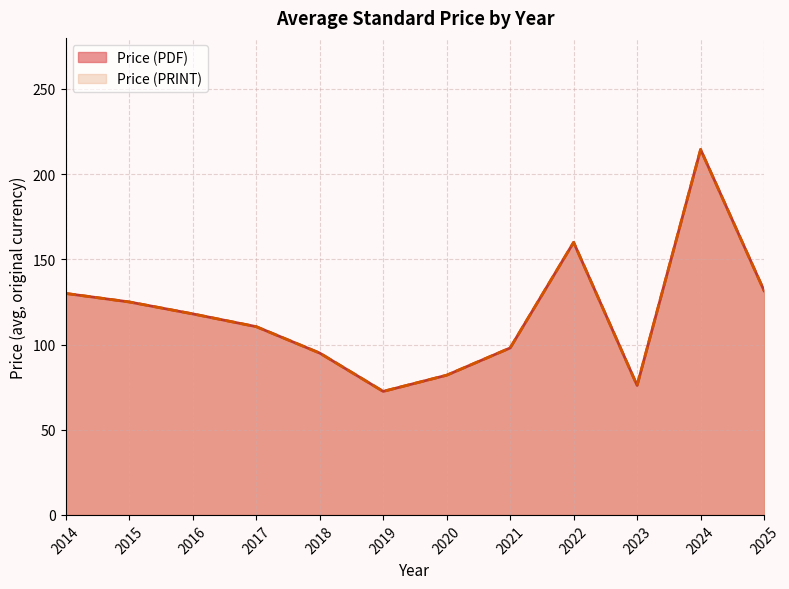

Between 2014 and 2017, which is larger?

2014